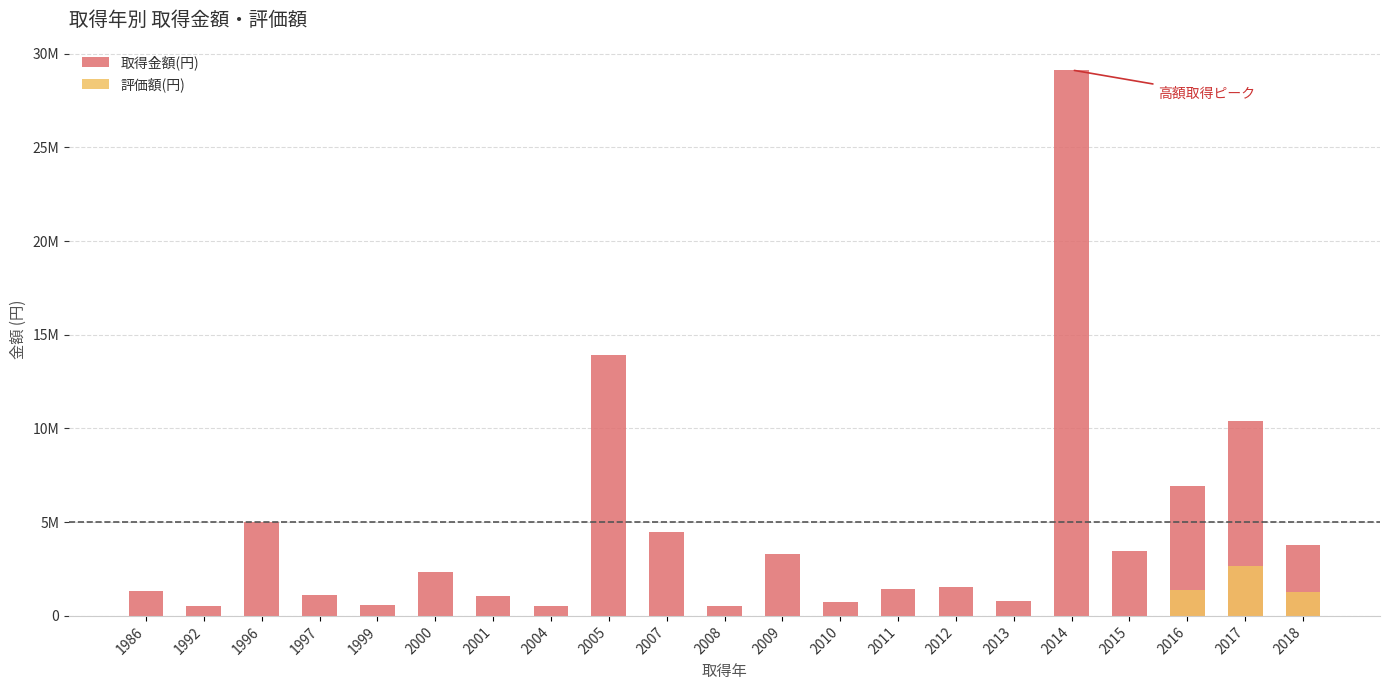

Reading left to right, what are all the values shown in this chart?

取得金額(円): 1986=1327800	1992=512528	1996=5000000	1997=1100000	1999=567000	2000=2335000	2001=1080000	2004=537000	2005=13902000	2007=4461770	2008=525000	2009=3328938	2010=729920	2011=1460000	2012=1522500	2013=796160	2014=29126000	2015=3472320	2016=6926430	2017=10386224	2018=3795470
評価額(円): 1986=1	1992=1	1996=1	1997=1	1999=1	2000=1	2001=1	2004=1	2005=1	2007=1	2008=1	2009=1	2010=1	2011=1	2012=1	2013=1	2014=1	2015=1	2016=1387980	2017=2686072	2018=1260098